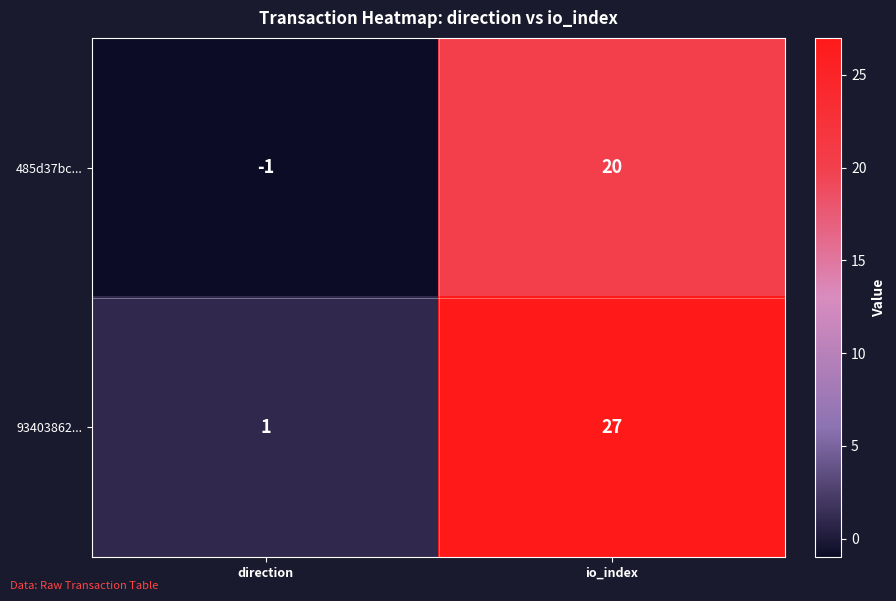

Between direction and io_index, which series saw the biggest shift?

93403862...